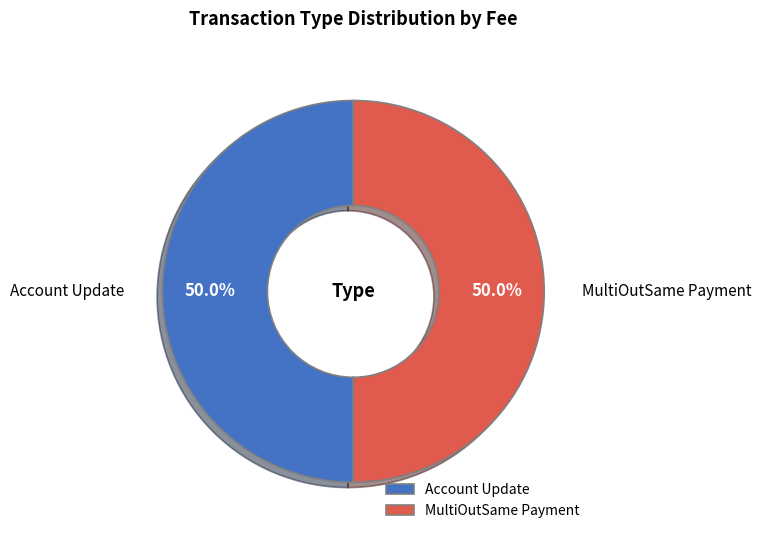

What is the ratio of the value at MultiOutSame Payment to the value at Account Update?

1.0